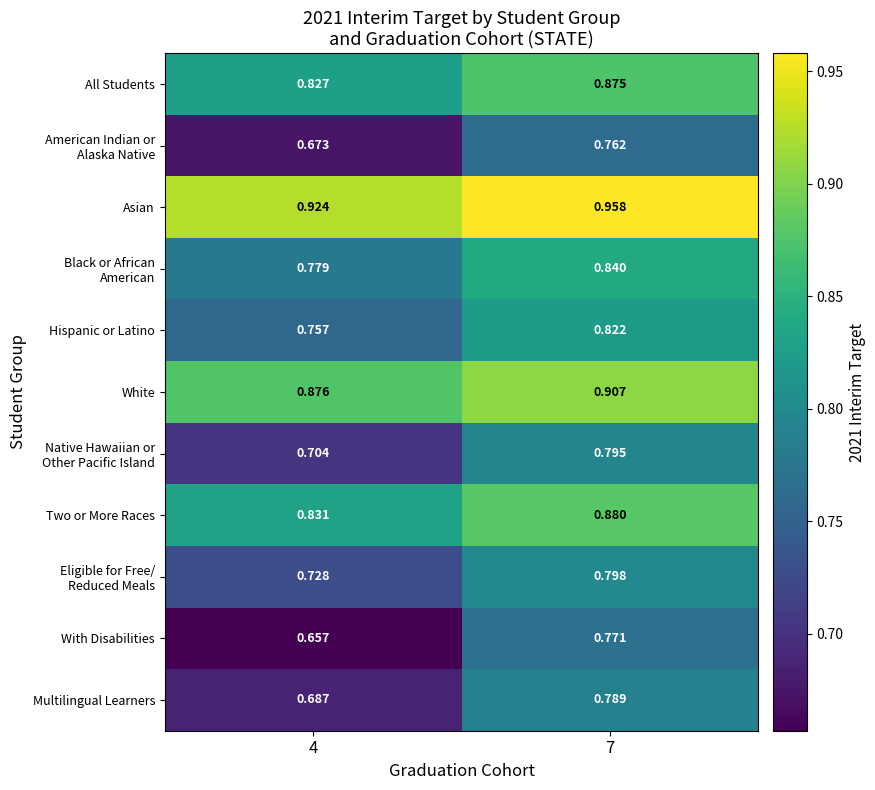

How many distinct data groups are displayed?

11